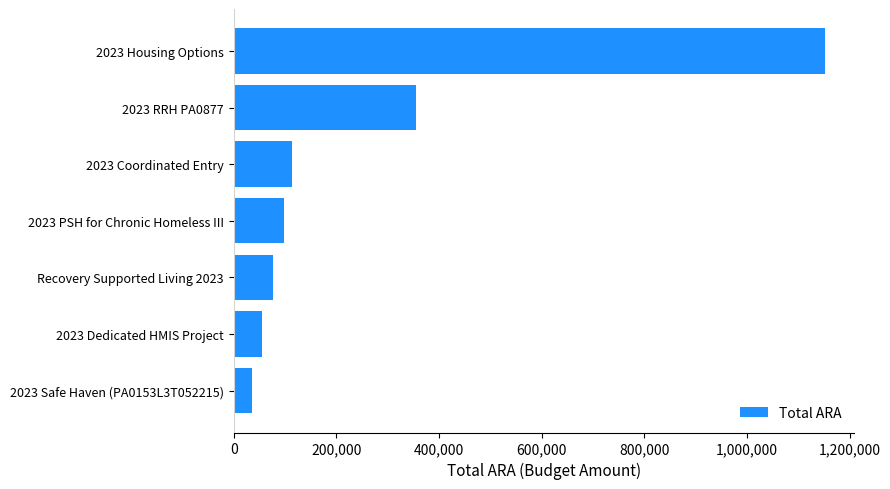

List the labels in order of value, largest first.

2023 Housing Options, 2023 RRH PA0877, 2023 Coordinated Entry, 2023 PSH for Chronic Homeless III, Recovery Supported Living 2023, 2023 Dedicated HMIS Project, 2023 Safe Haven (PA0153L3T052215)